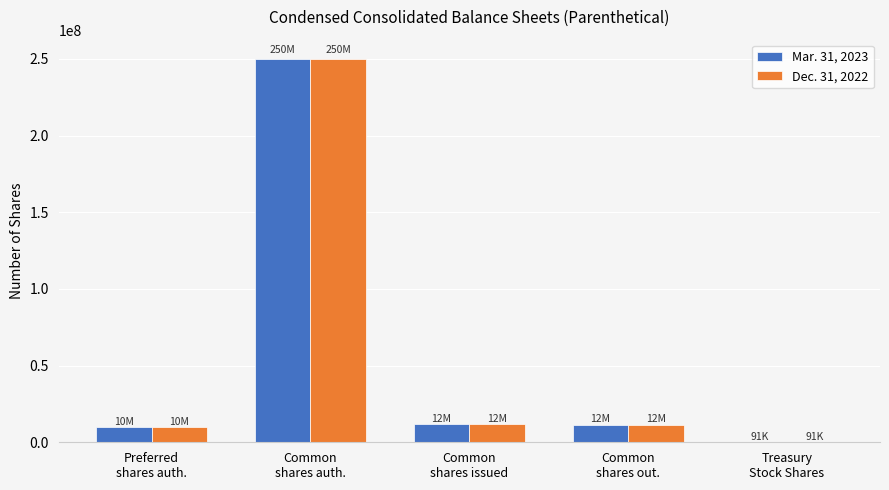

Does the chart contain stacked bars?

No